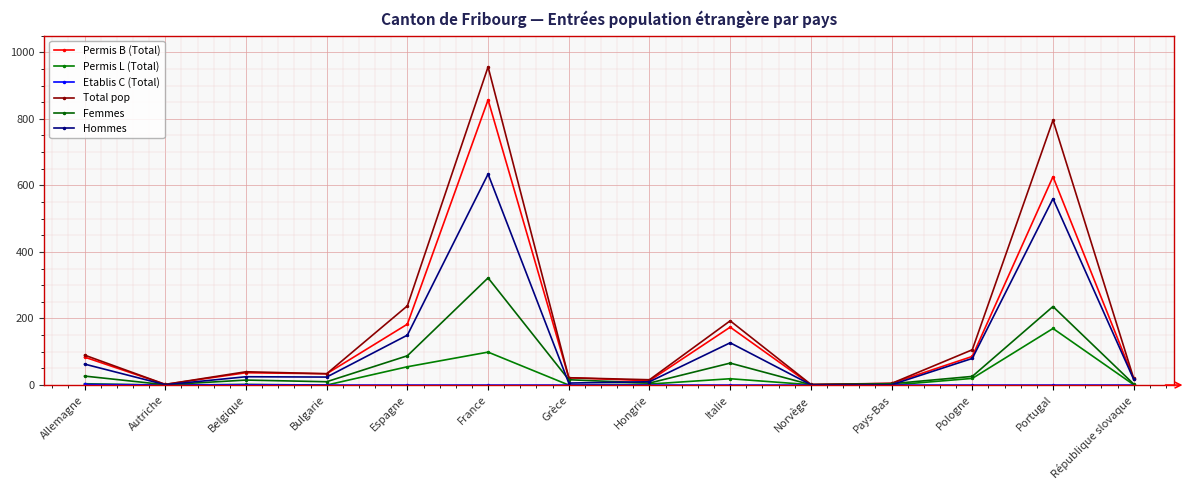

How many series are shown in this chart?

6